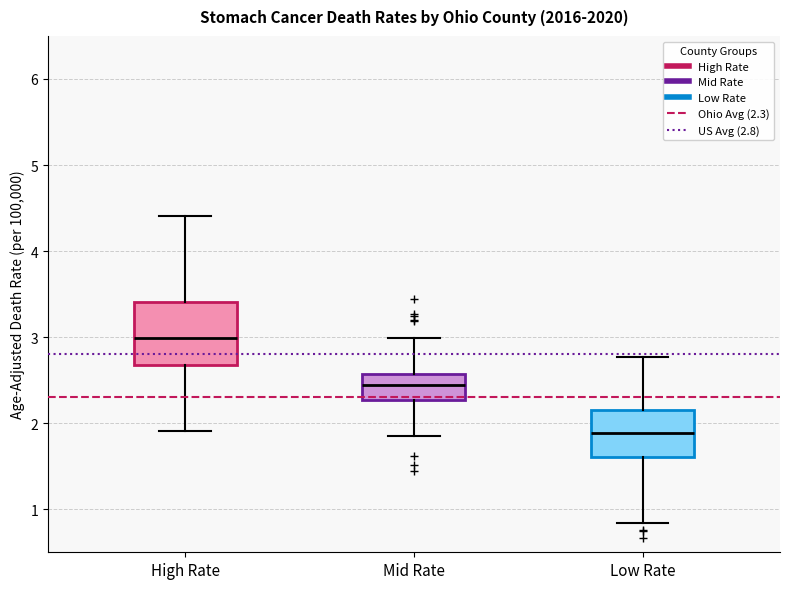

Which box's median line is the lowest?

Low Rate